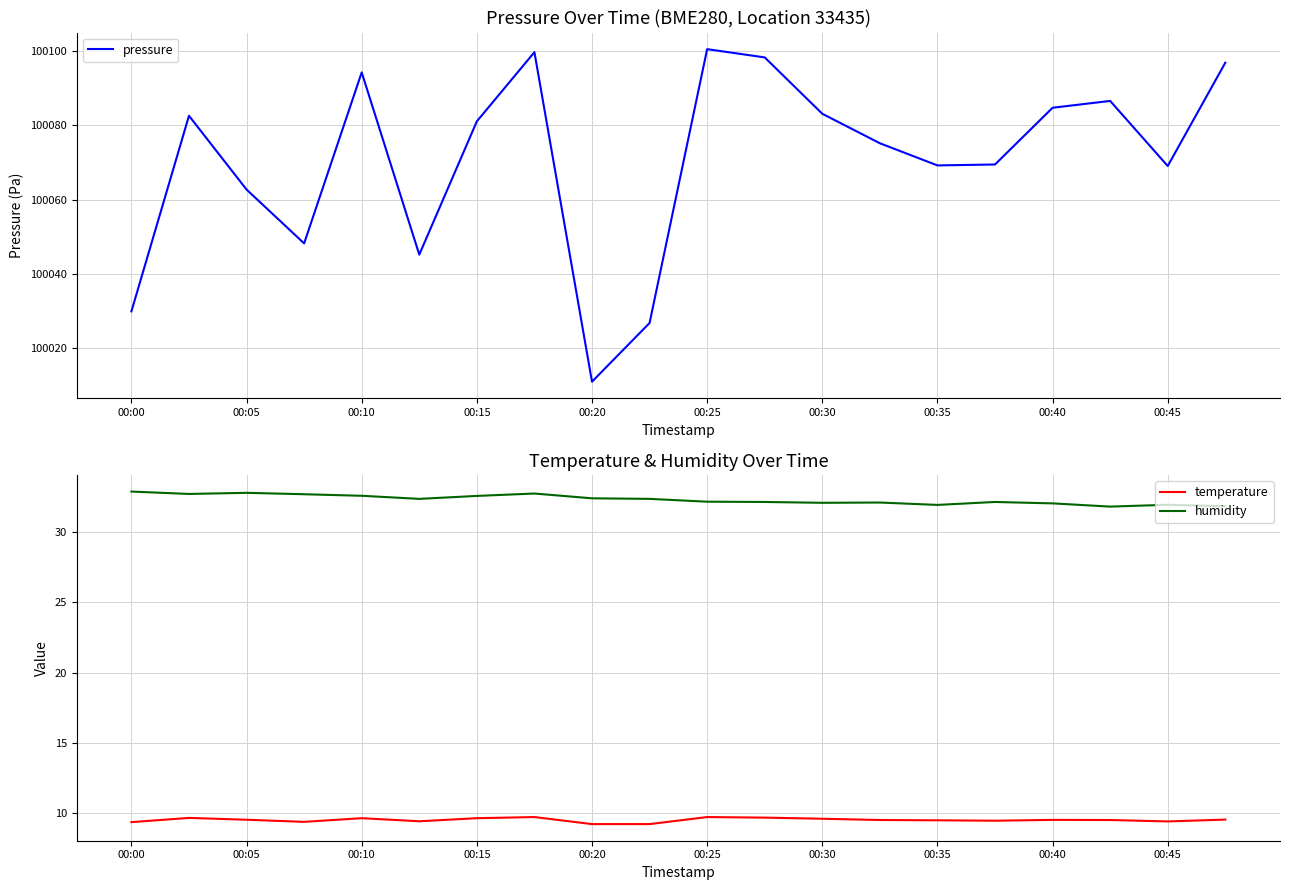

What is the maximum value for humidity?

32.9